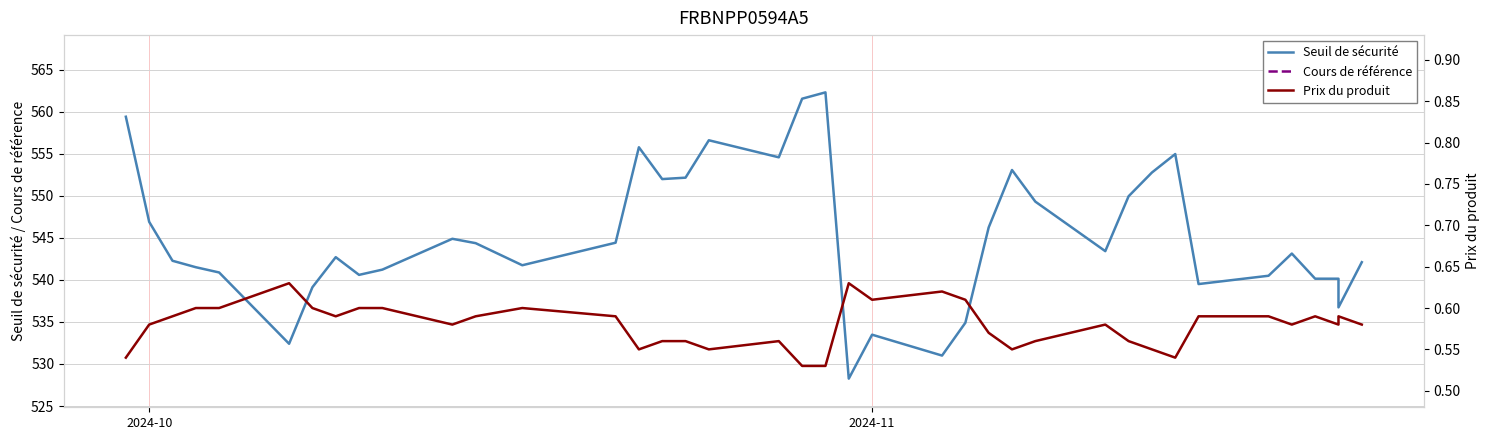

In Cours de référence, how many points are lower than both neighbors (excluding endpoints)?

10